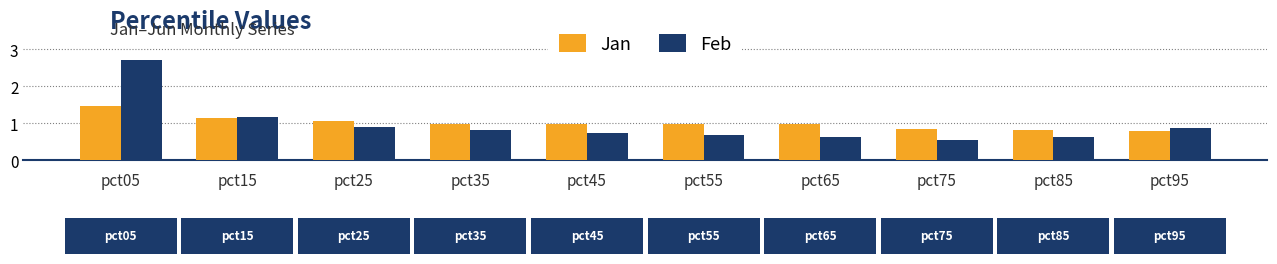

At which category does the chart reach its peak across all series?

pct05